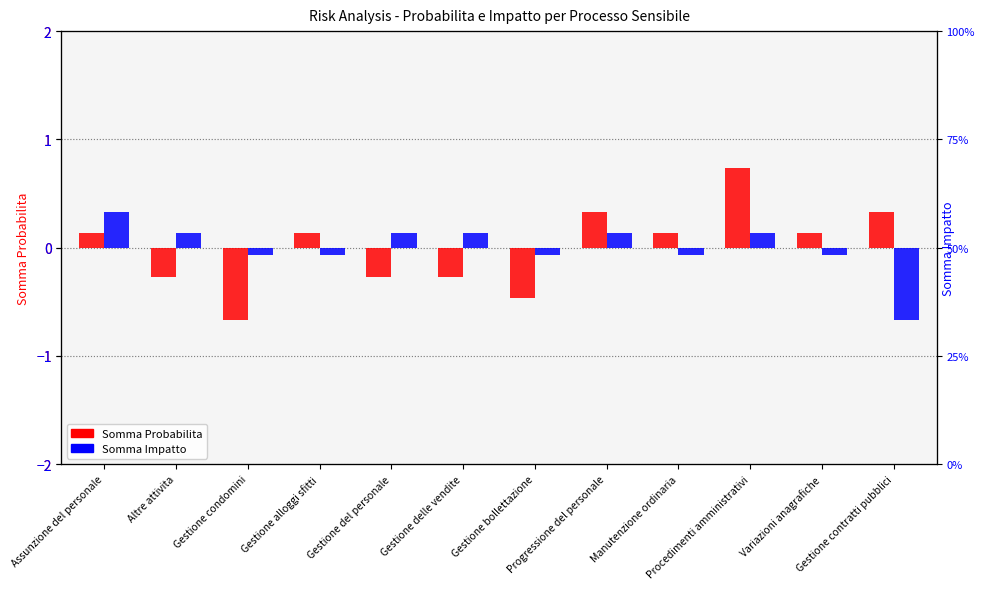

Rank the series at Procedimenti amministrativi from highest to lowest value.

Somma Probabilita, Somma Impatto